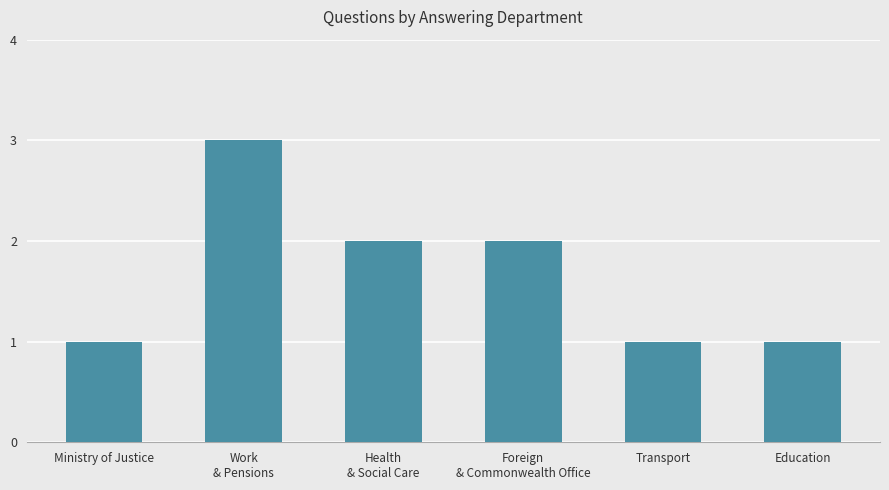

How many values are below 2?

3